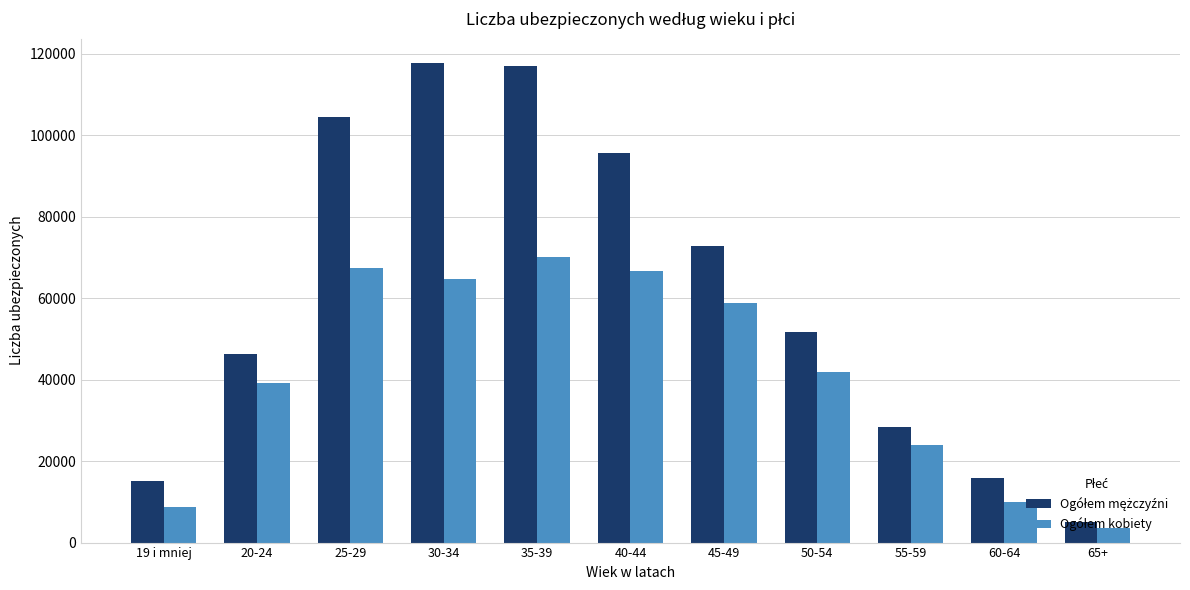

What is the greatest value displayed?

117747